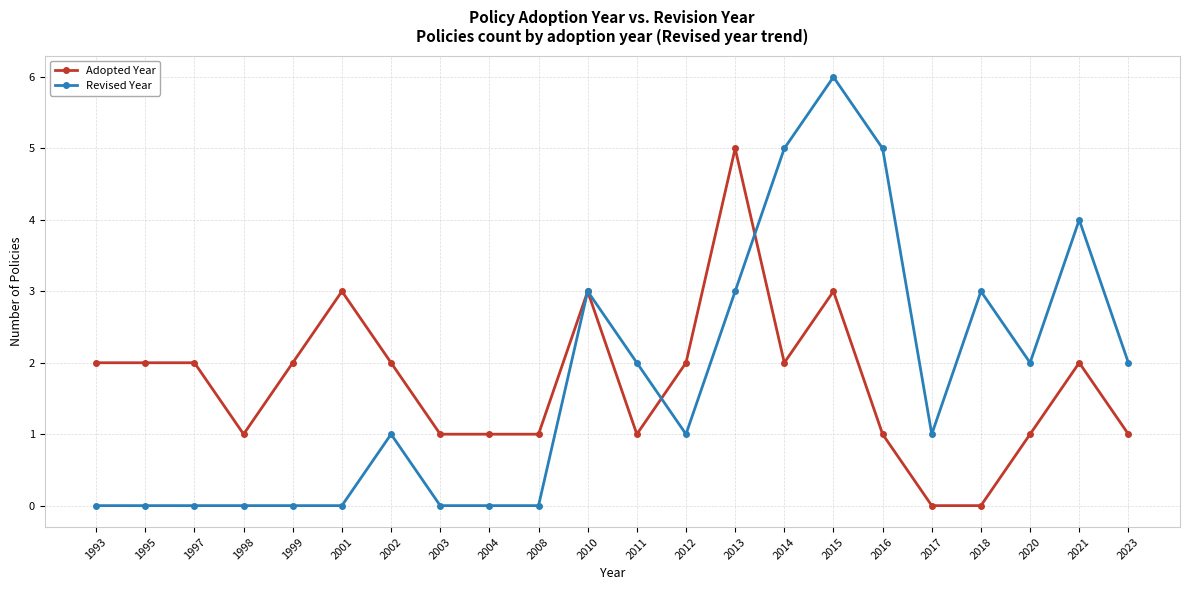

True or false: Revised Year has more than 2 points higher than both neighbors.

True